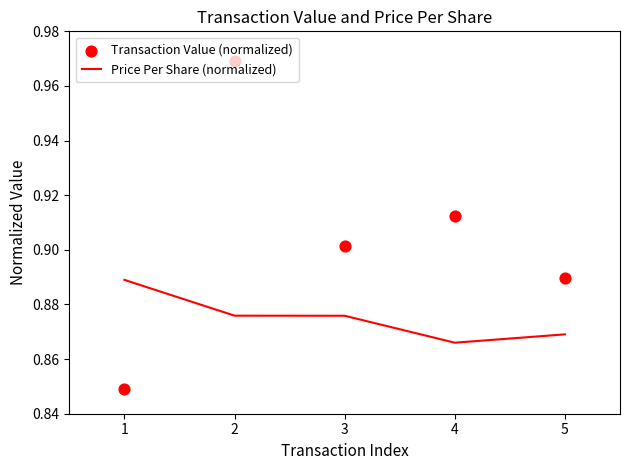

What are all the series names shown in the legend?

Price Per Share (normalized), Transaction Value (normalized)